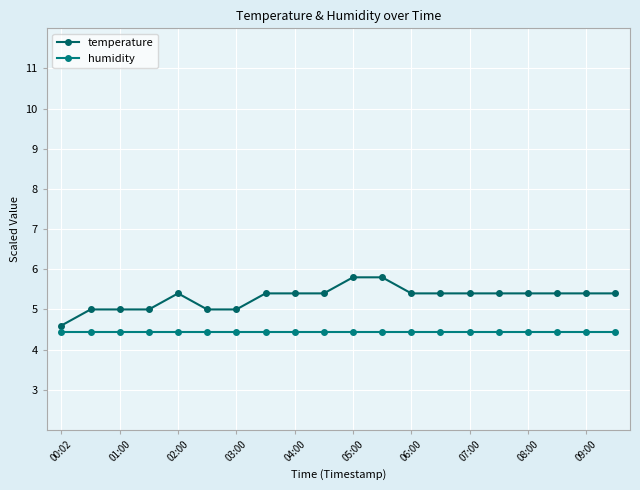

What is the difference between the second highest and second lowest values in the temperature series?

0.8